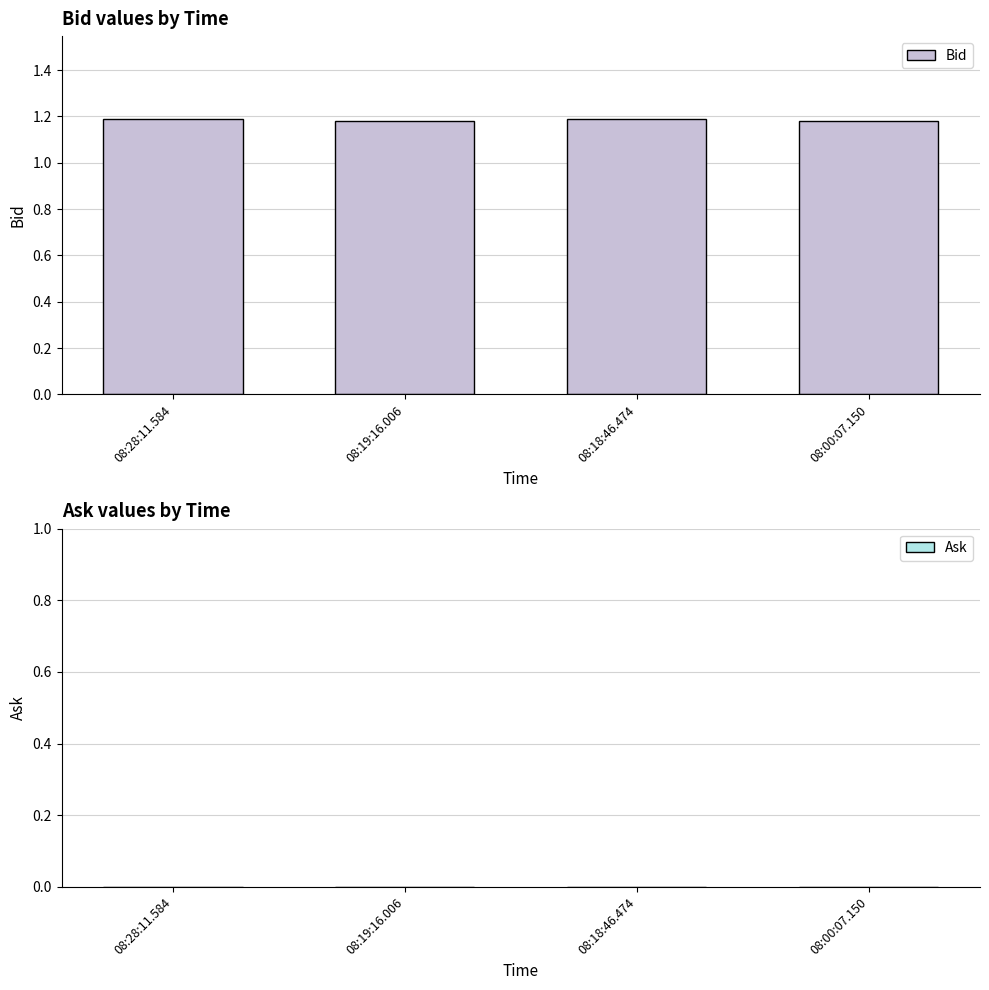

What is the label of the 2nd bar from the left?

08:19:16.006